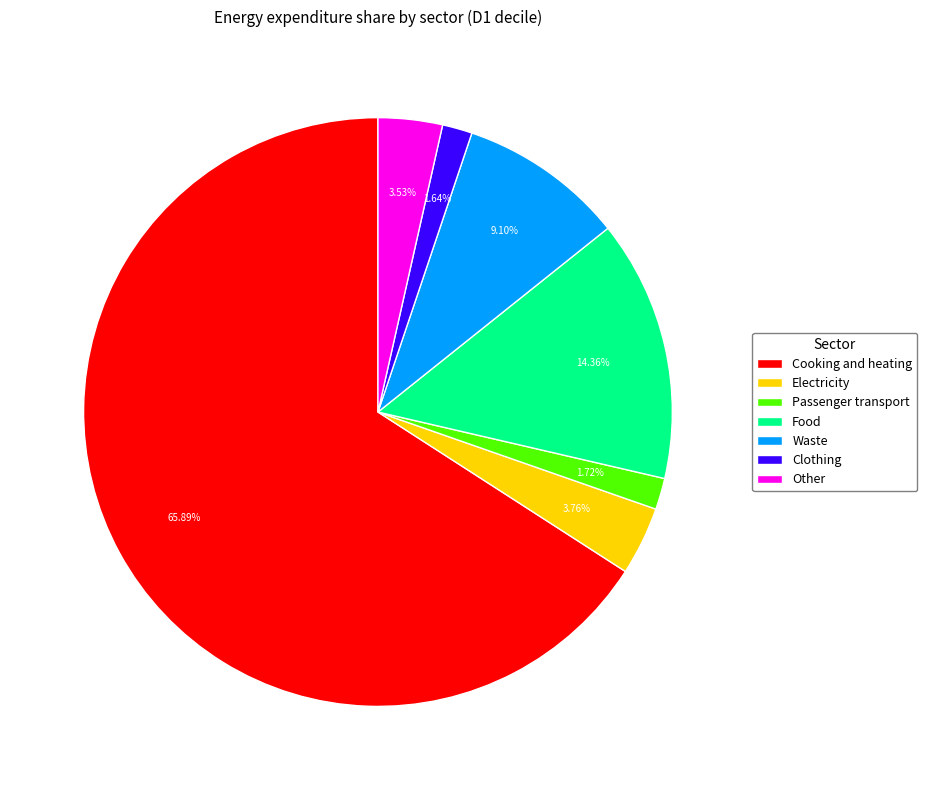

Combined, do Other and Electricity account for over 50%?

No